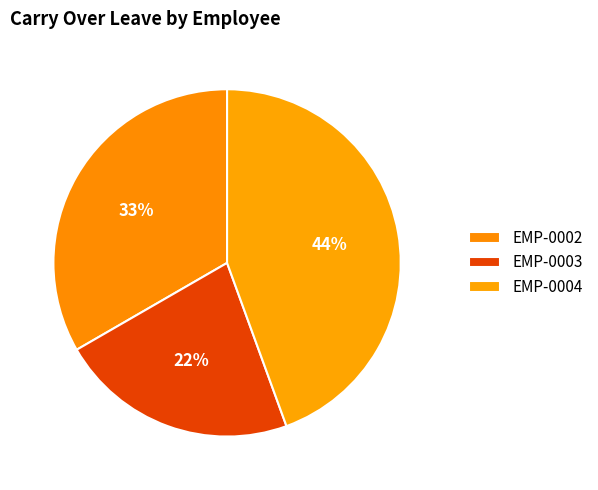

Between EMP-0003 and EMP-0002, which is larger?

EMP-0002